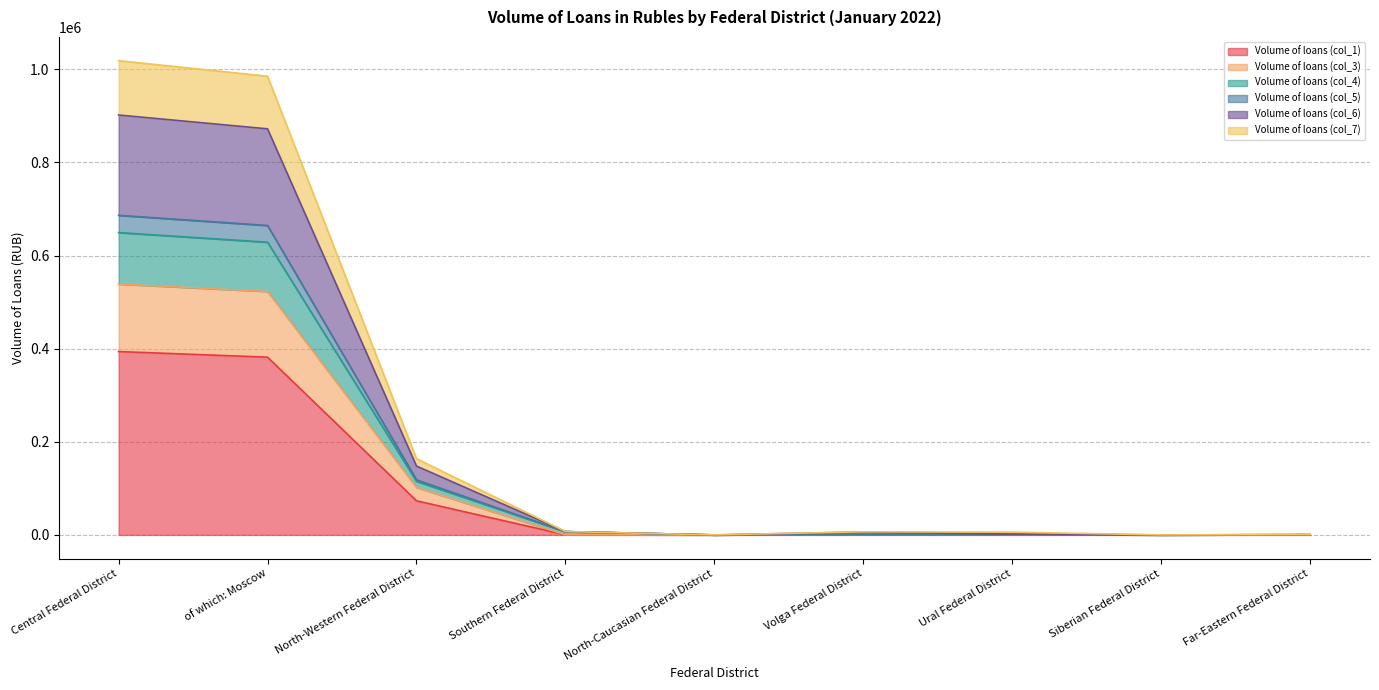

What is the total value across all series at Central Federal District?

1018541